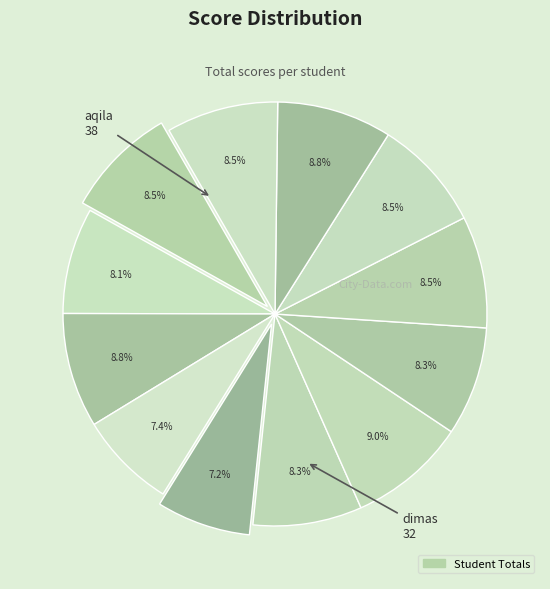

Is there a majority slice in this chart?

No